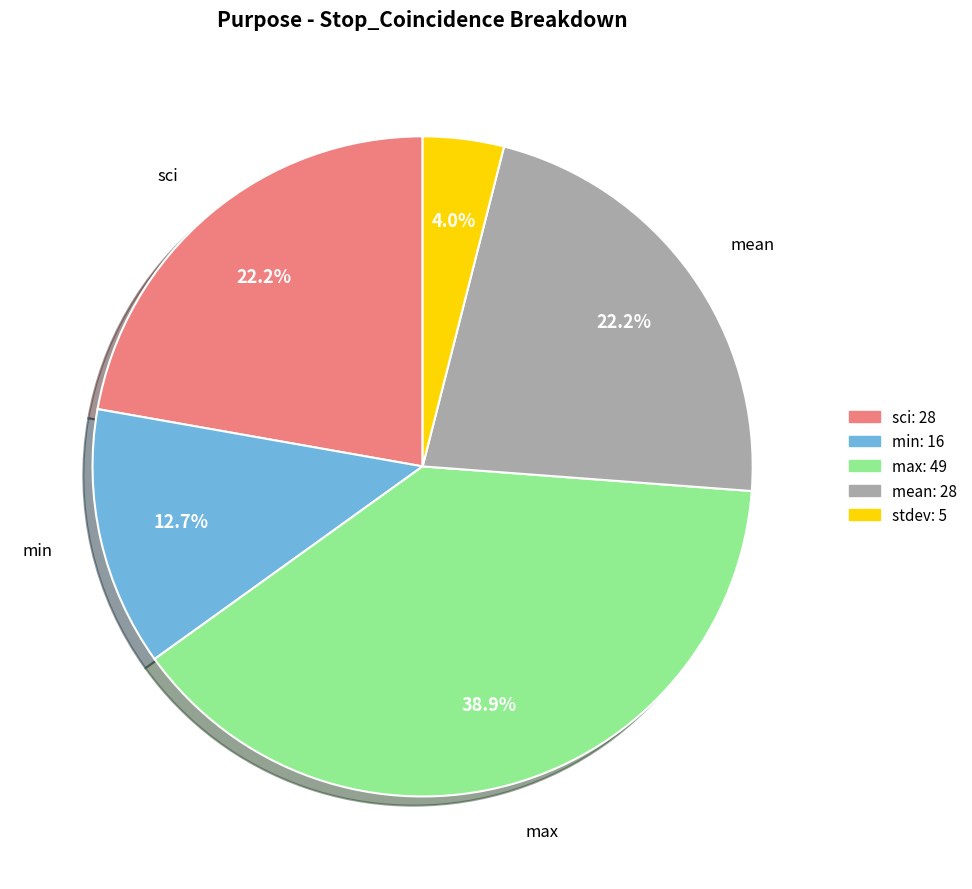

How many segments does this pie chart have?

5